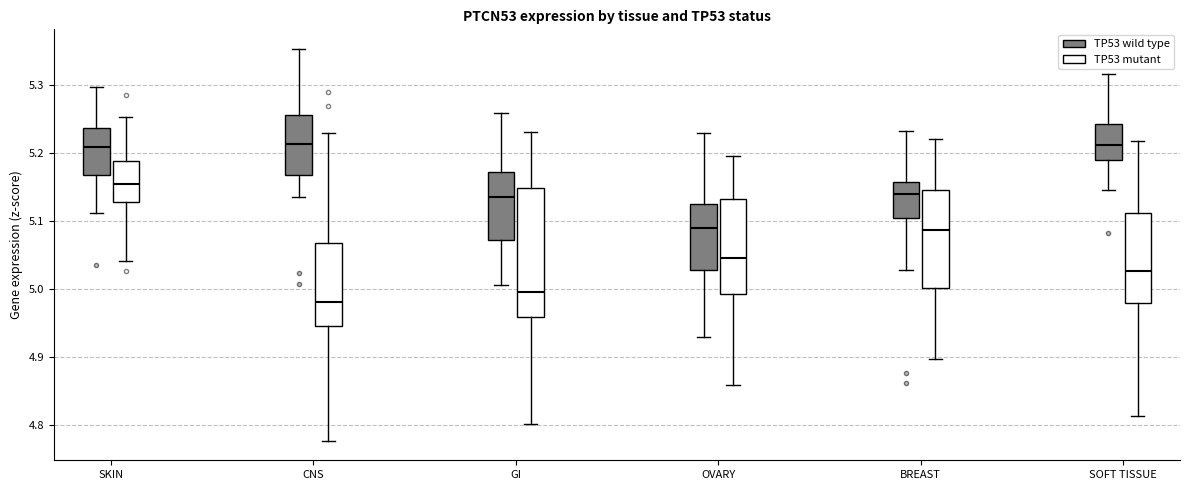

Where is the upper edge of the box for OVARY (TP53 wild type) on the y-axis? The values are not printed on the chart, so give them approximately, as read against the axis.

5.13